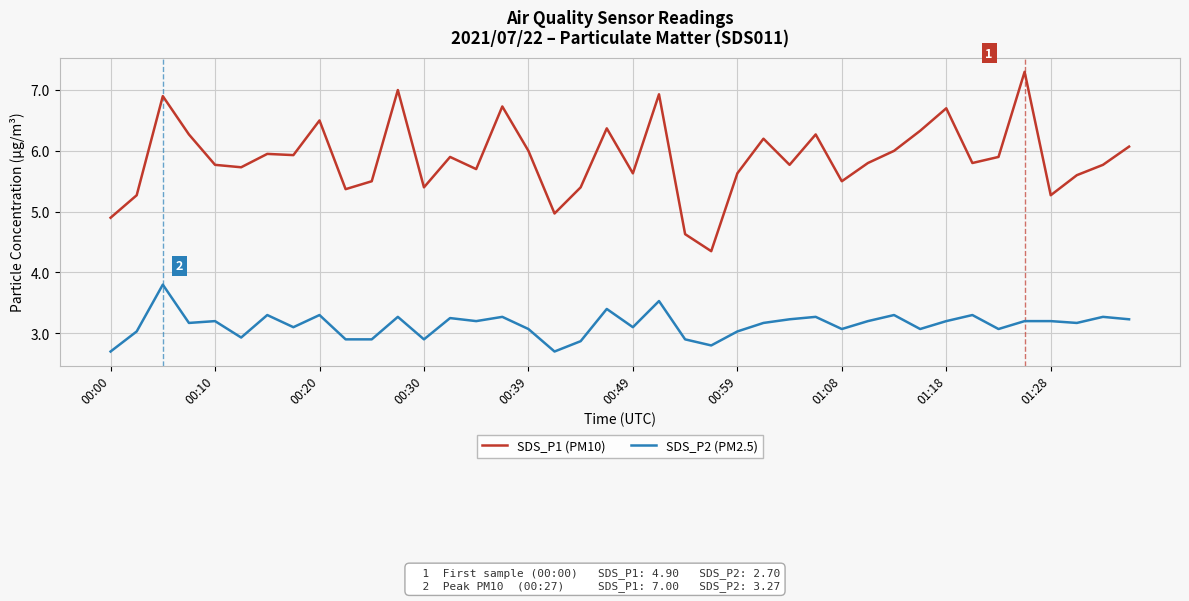

Rank the series by their average value, from lowest to highest.

SDS_P2 (PM2.5), SDS_P1 (PM10)